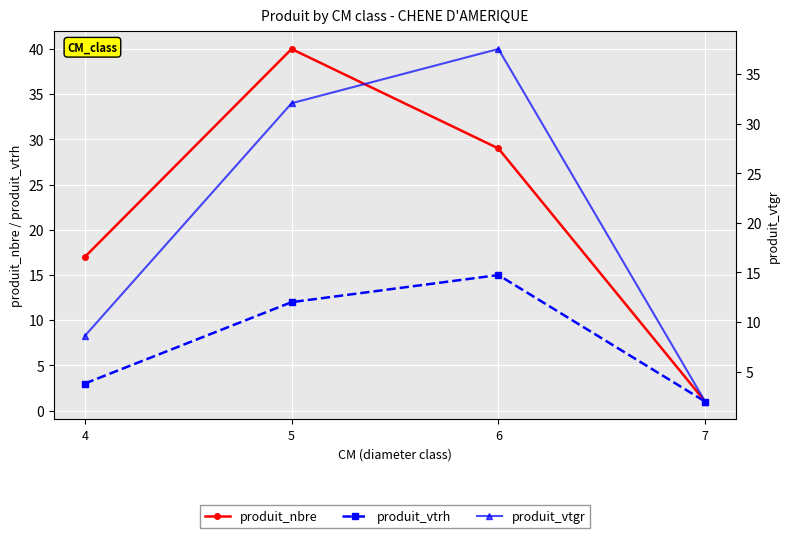

Is this an area chart (filled region under the line)?

No